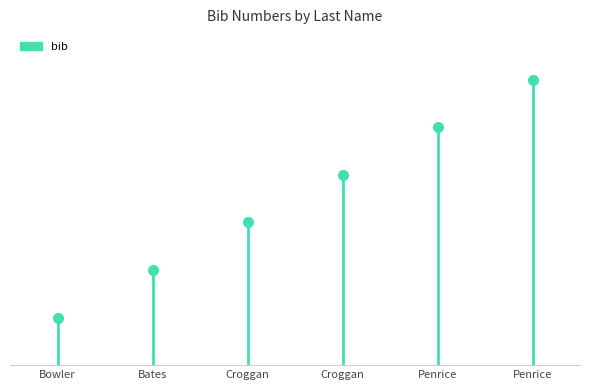

Between Bates and Bowler, which is larger?

Bates